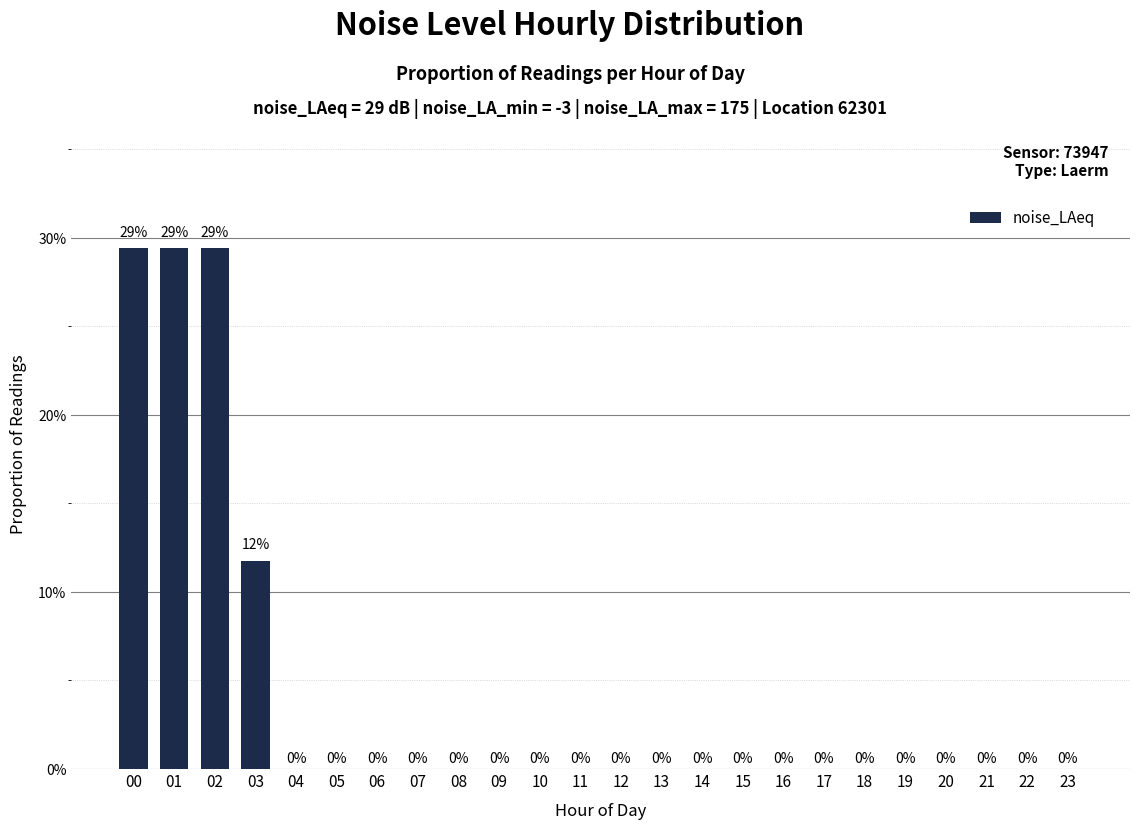

The chart shows a value of 0.0 at 20. True or false?

True